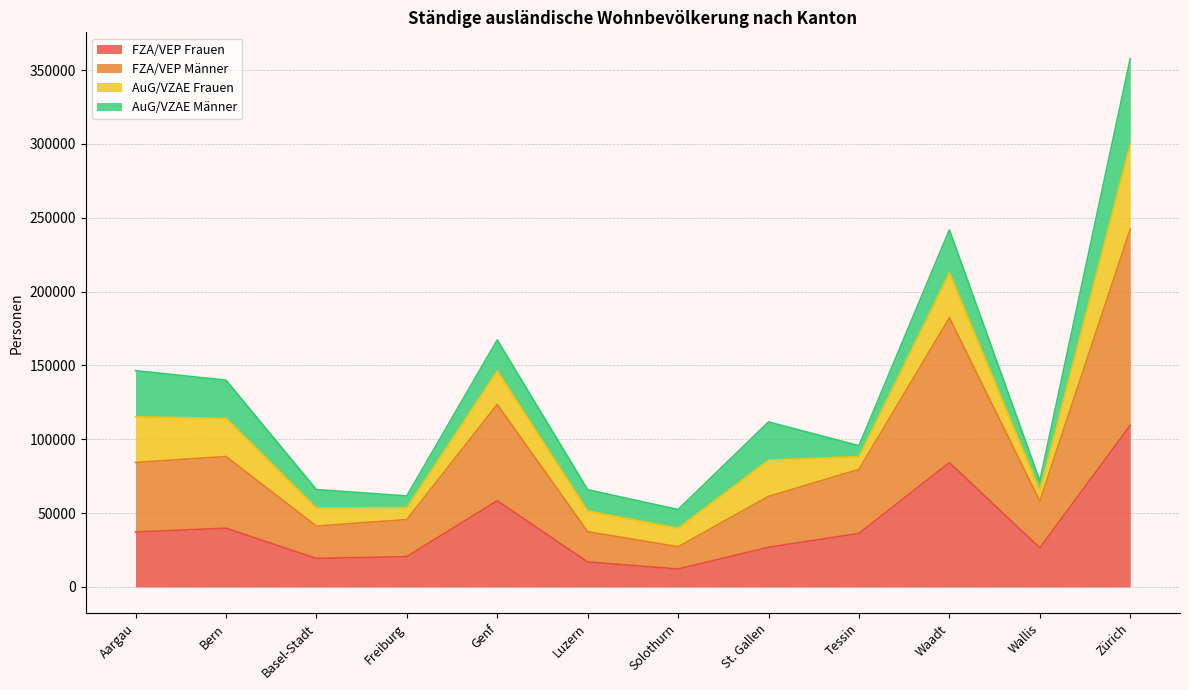

The FZA/VEP Frauen series shows 36254 at Tessin. True or false?

True